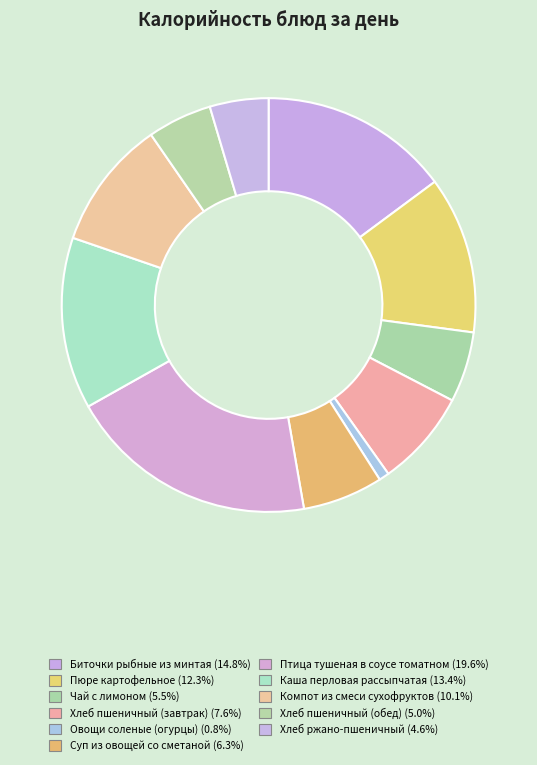

Count the number of slices in the pie.

11